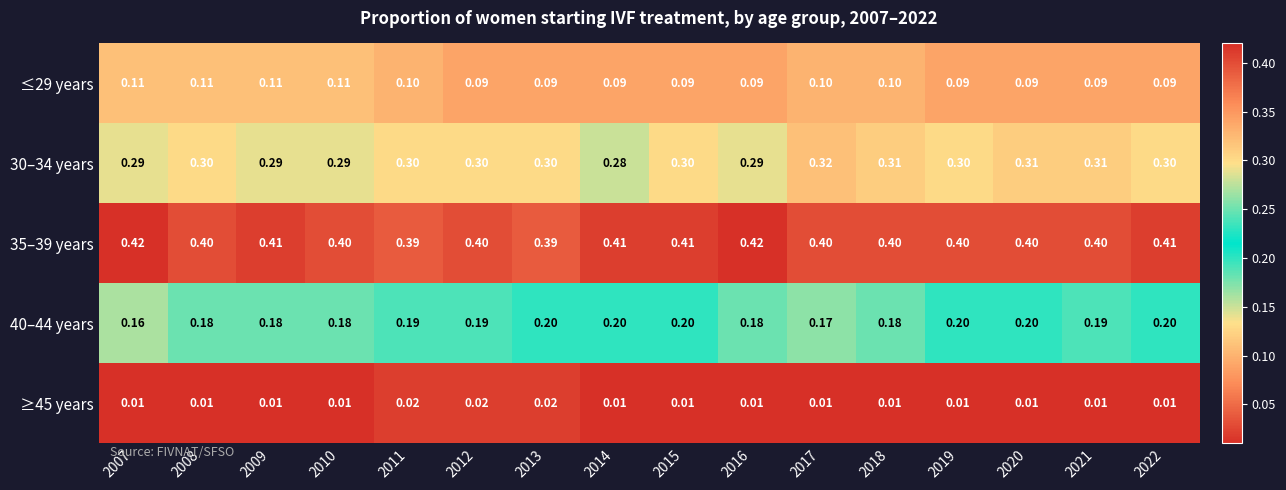

Is the value of ≥45 years at 2009 greater than the value of 40–44 years at 2021?

No